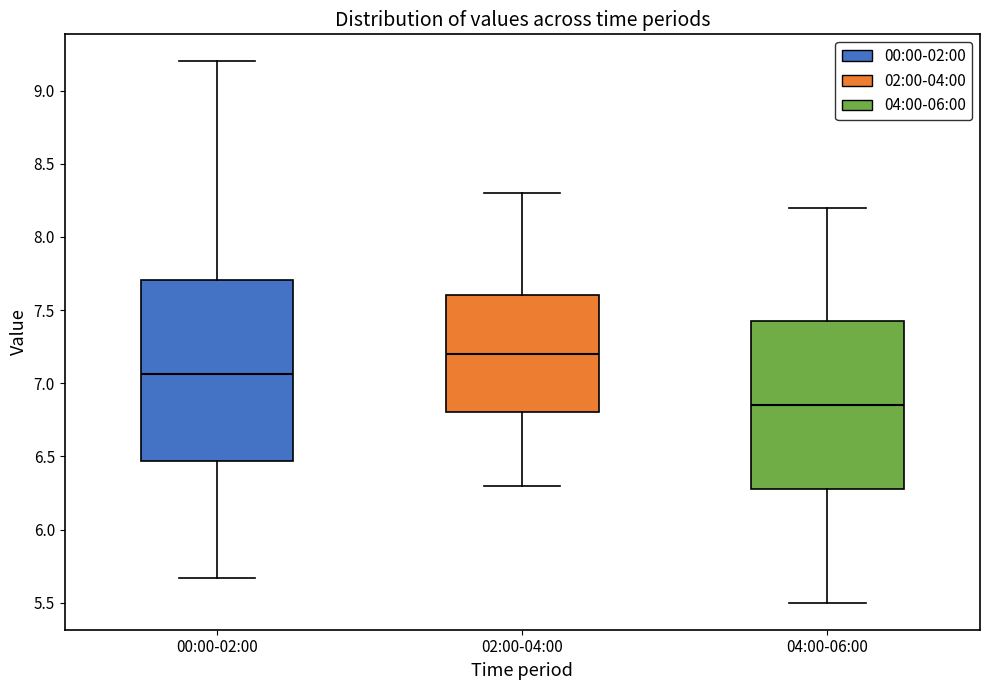

Which box has the lowest median line?

04:00-06:00